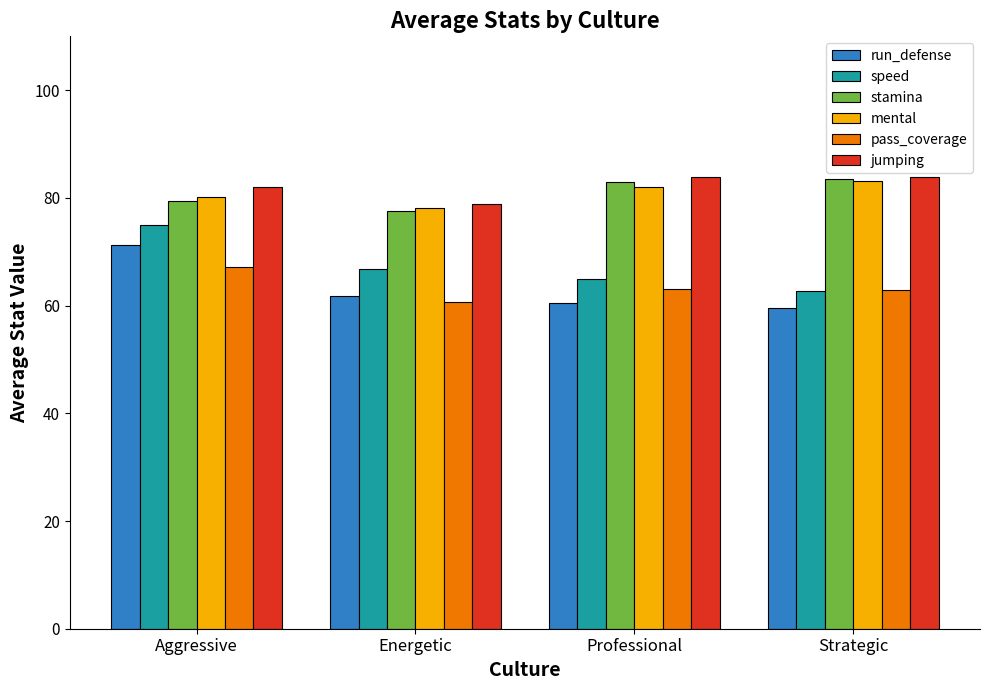

True or false: run_defense has a value of 24.9 at Aggressive.

False